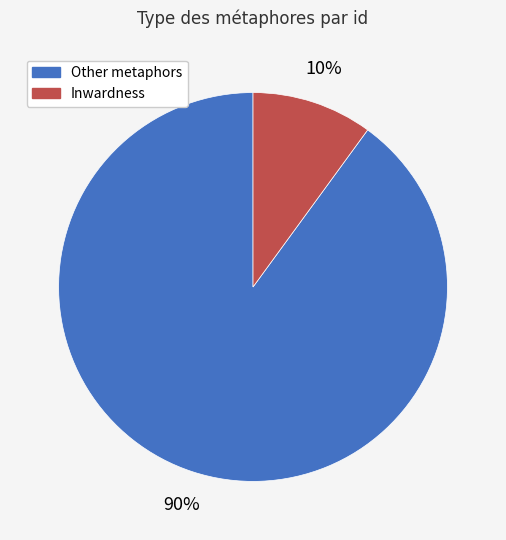

Does any single category account for the majority?

Yes